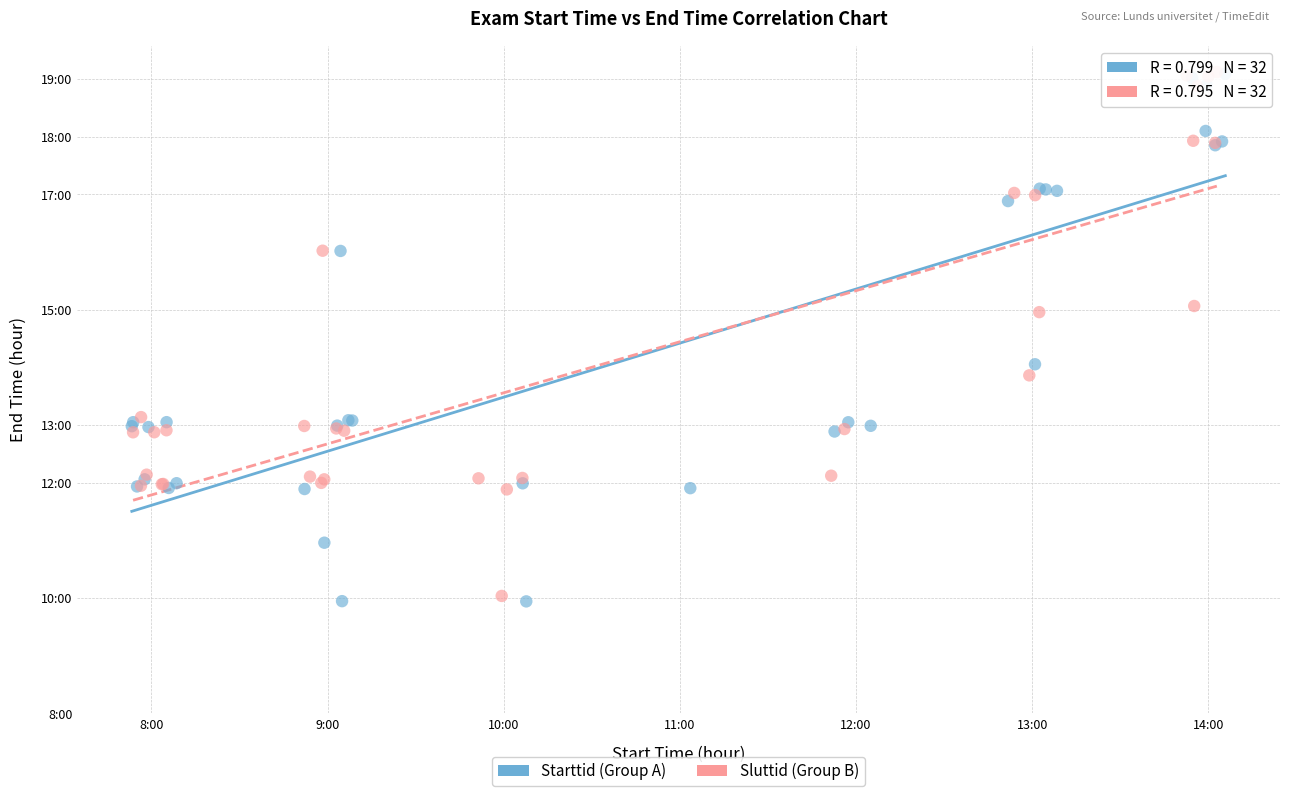

What are all the series names shown in the legend?

Starttid (Group A), Sluttid (Group B)